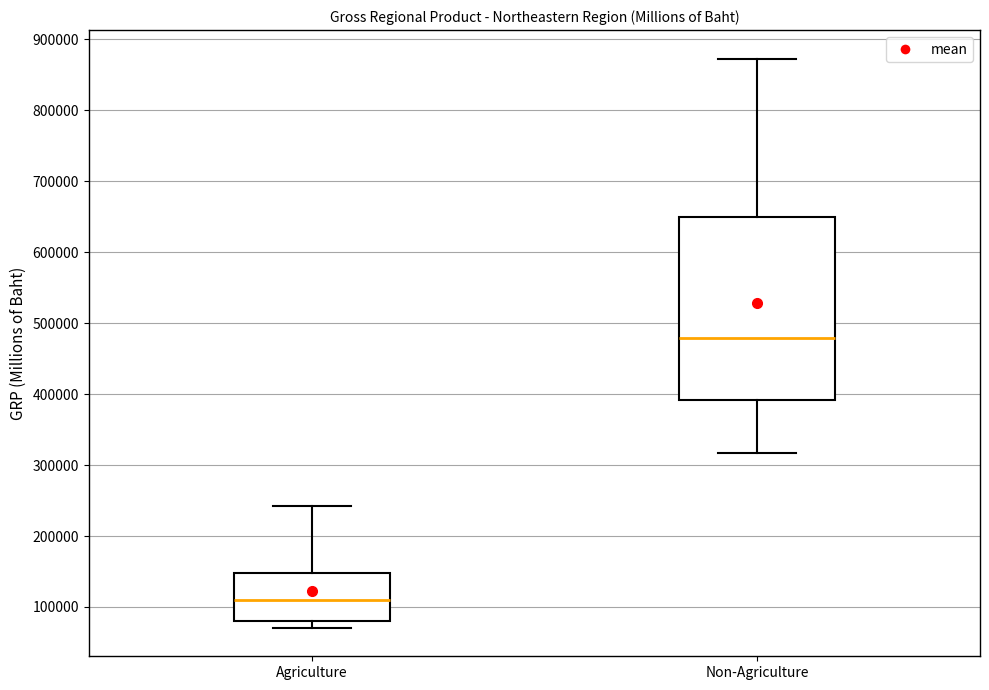

Reading left to right, read every box against the y-axis: the position of its median line, the range the box covers, and the ends of its whiskers. The values are not printed on the chart, so give them approximately, as read against the axis.

Agriculture: median 110000, box 80000 to 150000, whiskers 70000 to 240000
Non-Agriculture: median 480000, box 390000 to 650000, whiskers 320000 to 870000